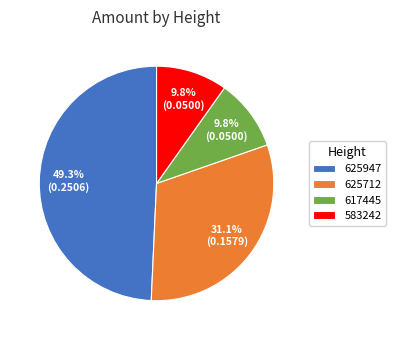

Is there any slice that represents more than half of the pie?

No